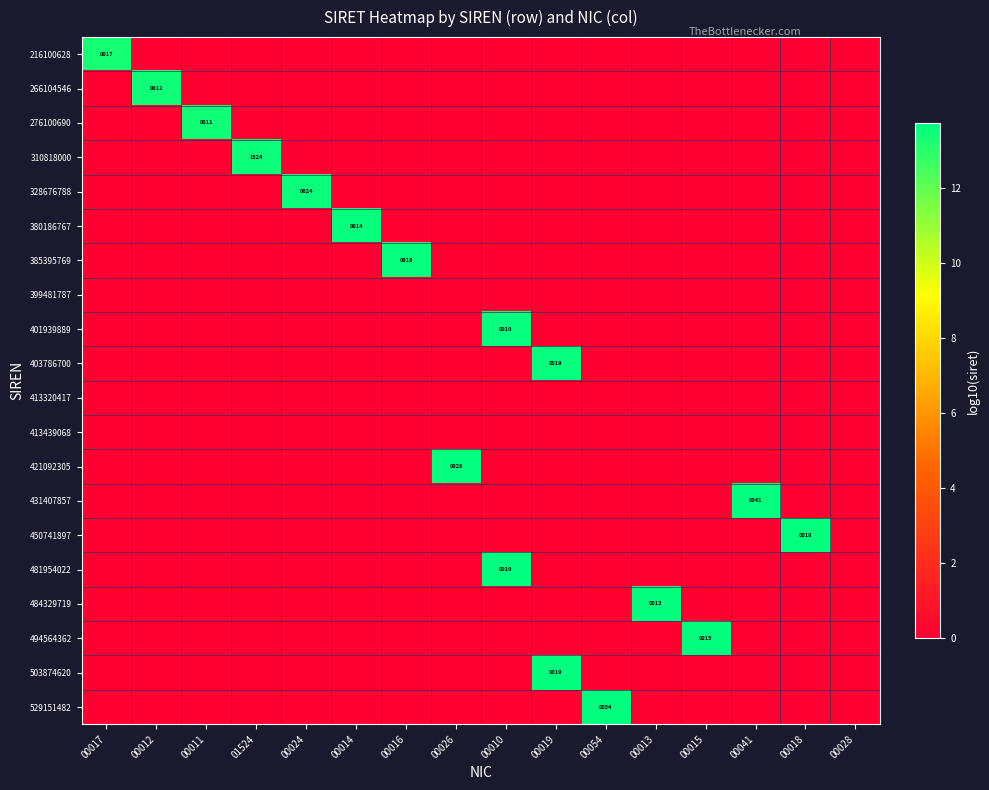

What is the average value of the 484329719 series?

0.9